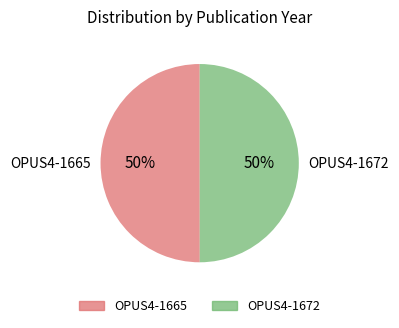

Approximately how many times larger is the value at OPUS4-1672 compared to OPUS4-1665?

1.0